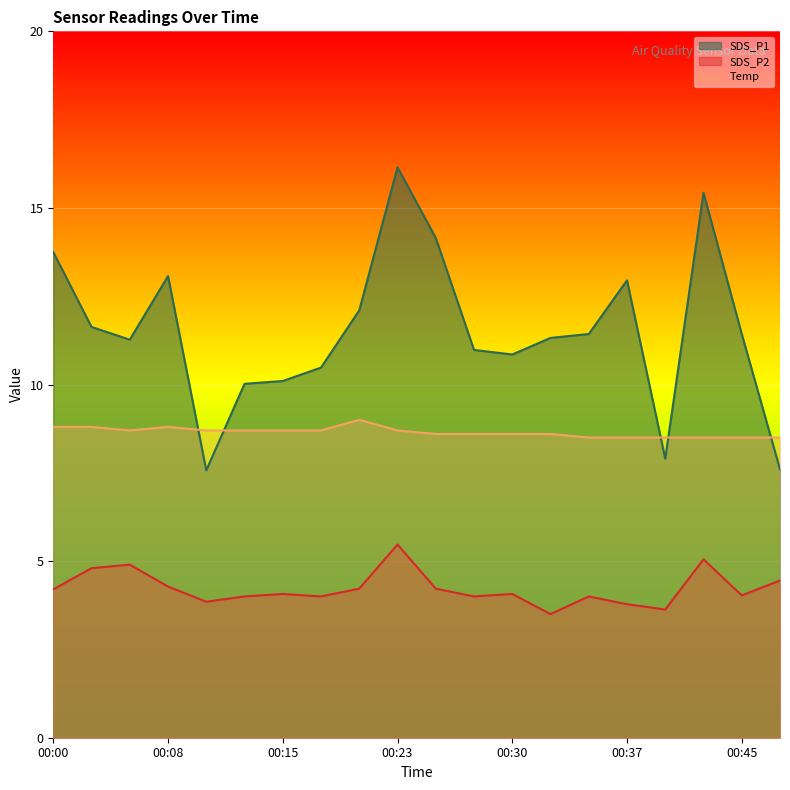

What is the difference between the highest and lowest values at 00:32?

7.8